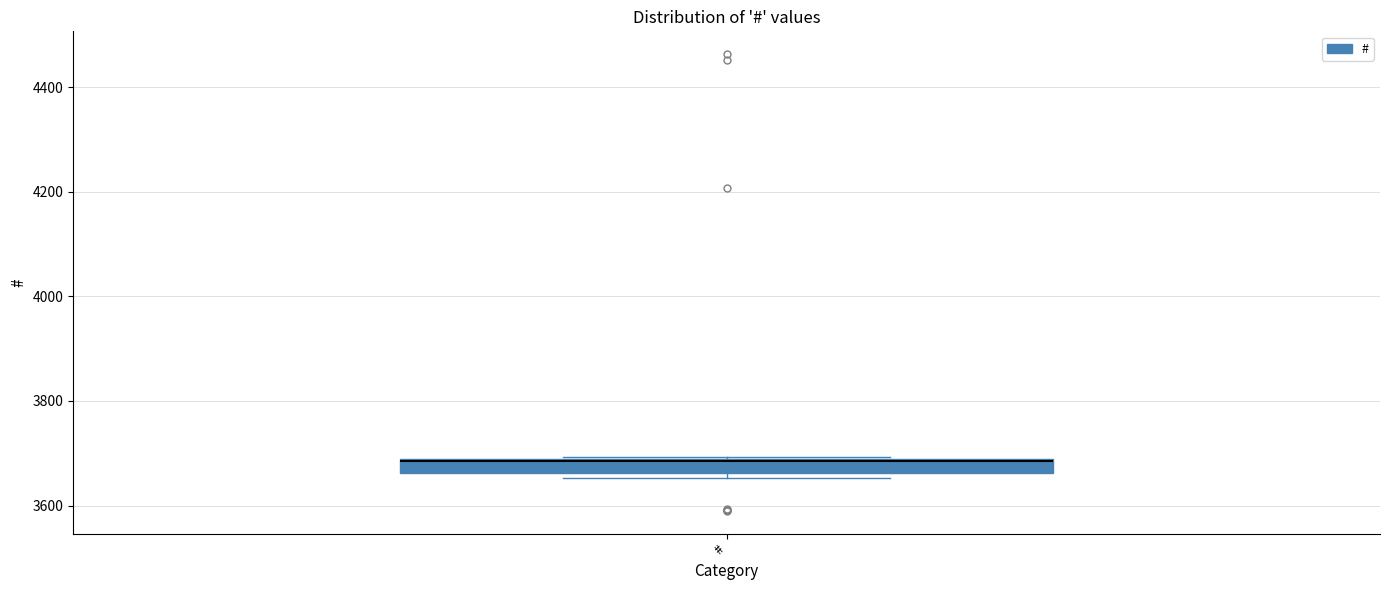

Where is the lower edge of the box for # on the y-axis? The values are not printed on the chart, so give them approximately, as read against the axis.

3660